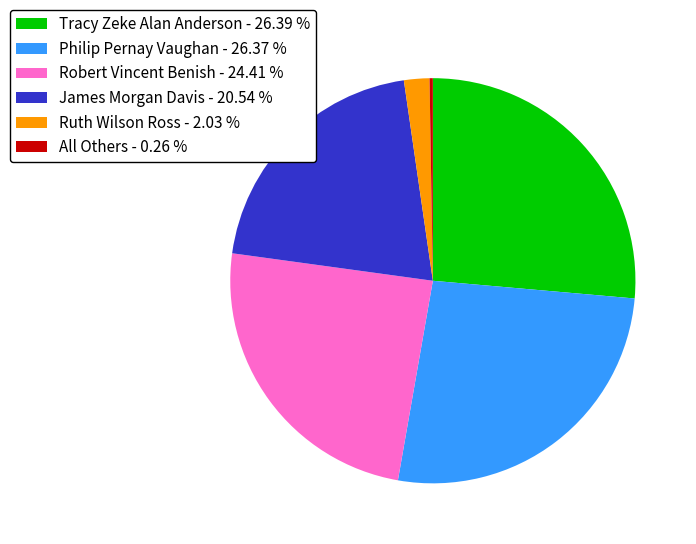

The Robert Vincent Benish slice represents 24% of the pie. True or false?

True